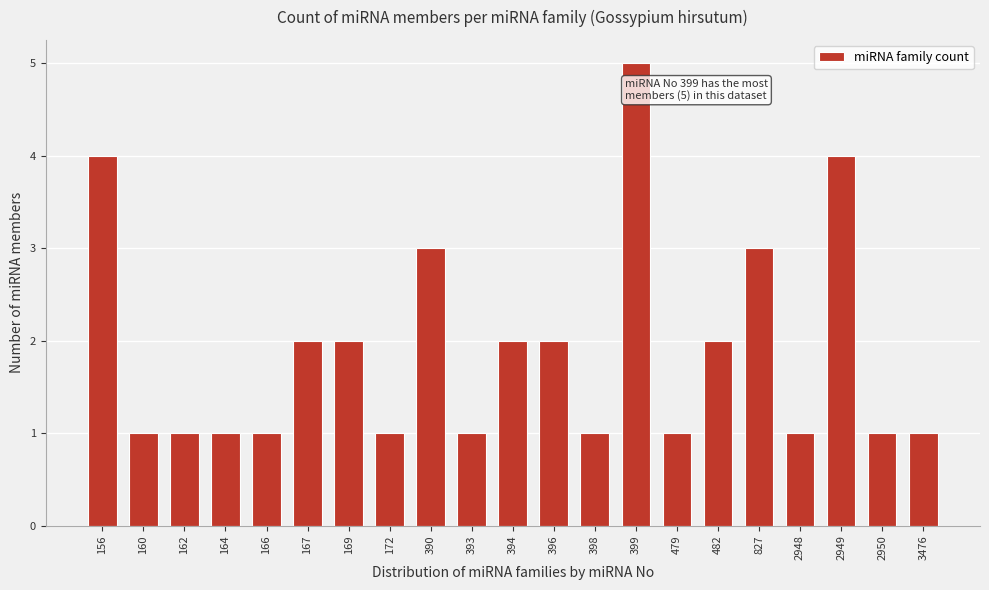

Reading left to right, list all the values displayed in this chart.

156=4	160=1	162=1	164=1	166=1	167=2	169=2	172=1	390=3	393=1	394=2	396=2	398=1	399=5	479=1	482=2	827=3	2948=1	2949=4	2950=1	3476=1